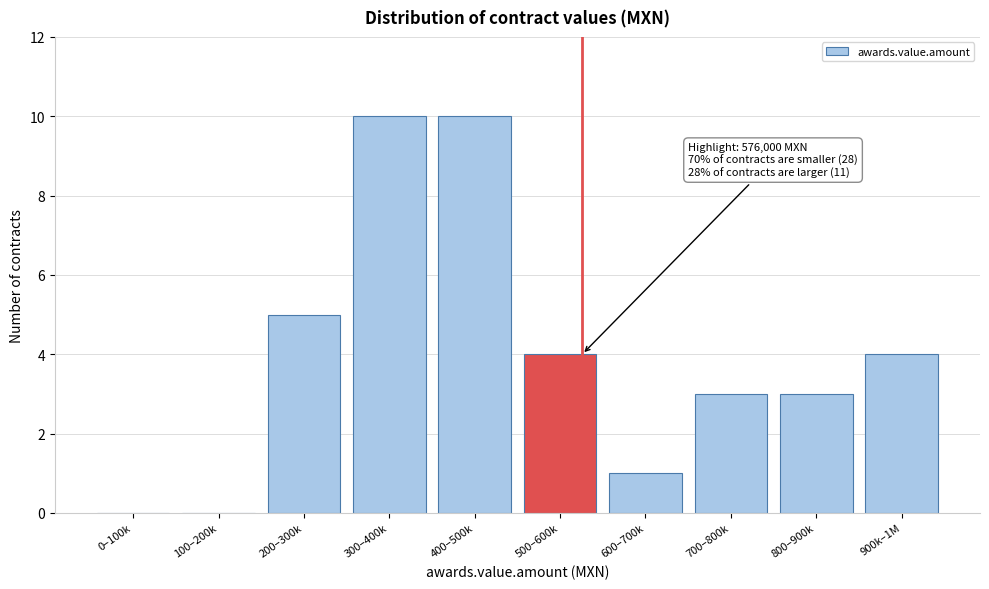

Reading left to right, extract all data points from this chart.

0–100k=0	100–200k=0	200–300k=5	300–400k=10	400–500k=10	500–600k=4	600–700k=1	700–800k=3	800–900k=3	900k–1M=4